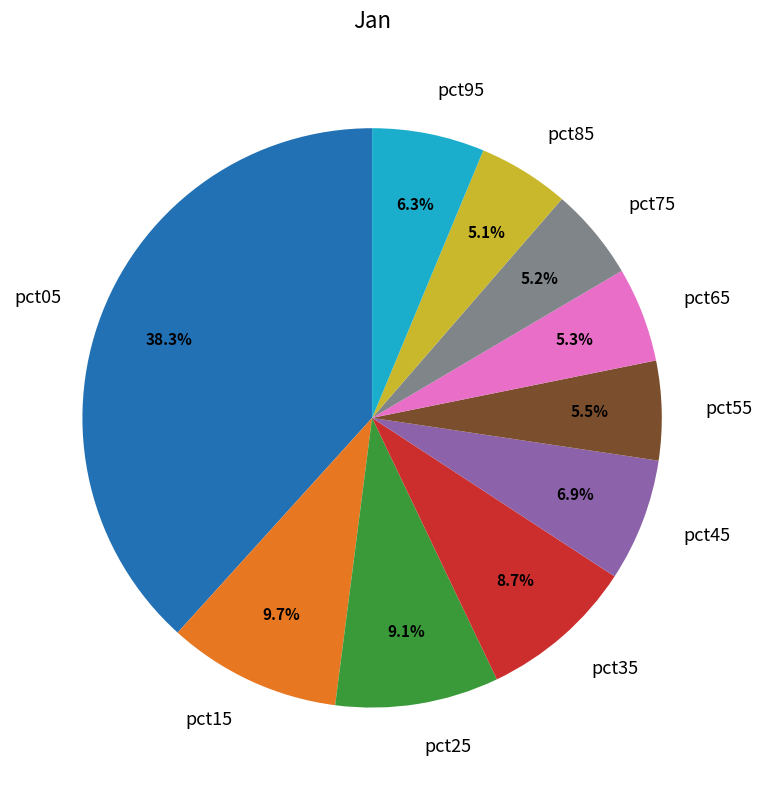

Combined, do pct05 and pct25 account for over 50%?

No